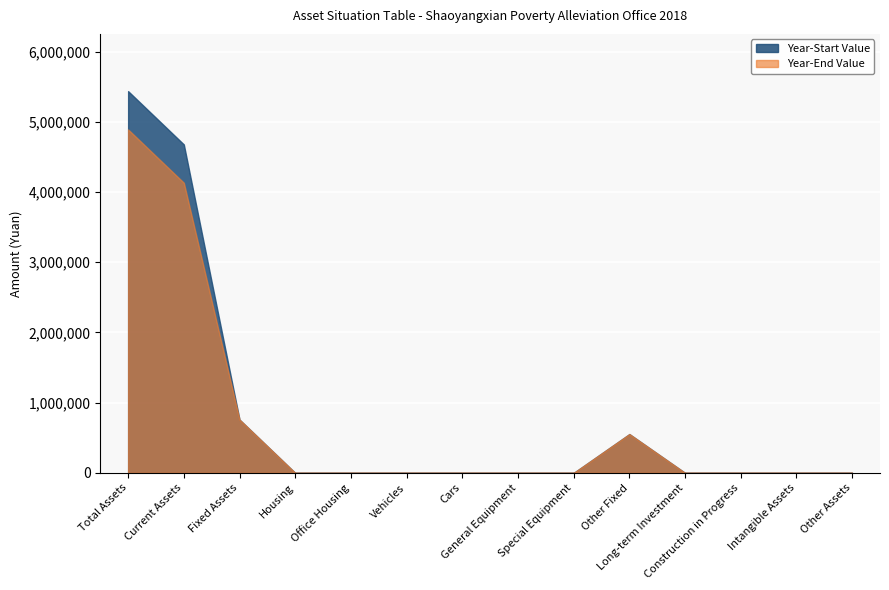

What is the greatest value displayed?

5437768.3